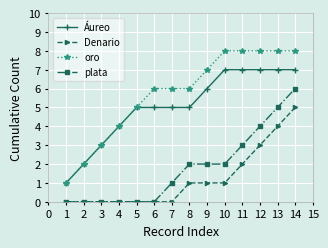

What is the value of the oro point at the 13th from the left?

8